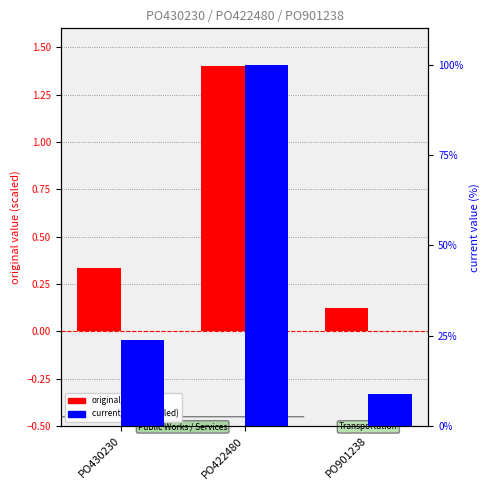

How many data points in current_value (normalized) are less than 23?

1